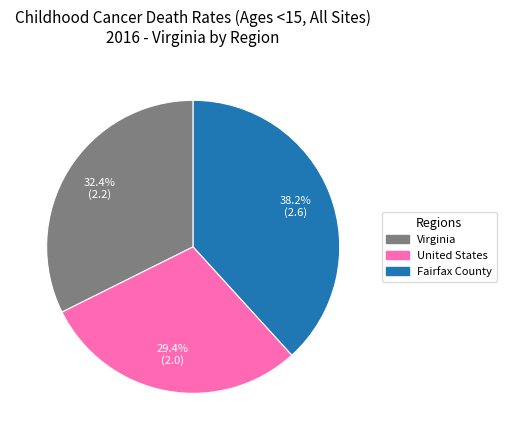

How many segments does this pie chart have?

3